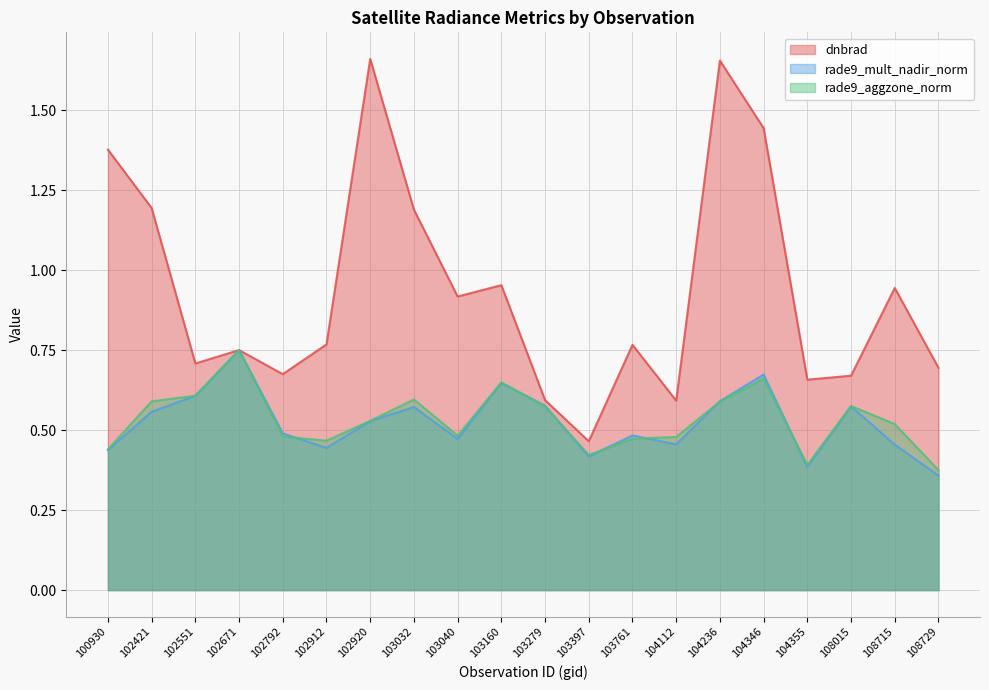

True or false: rade9_mult_nadir_norm has a value of 0.4 at 103160.

False